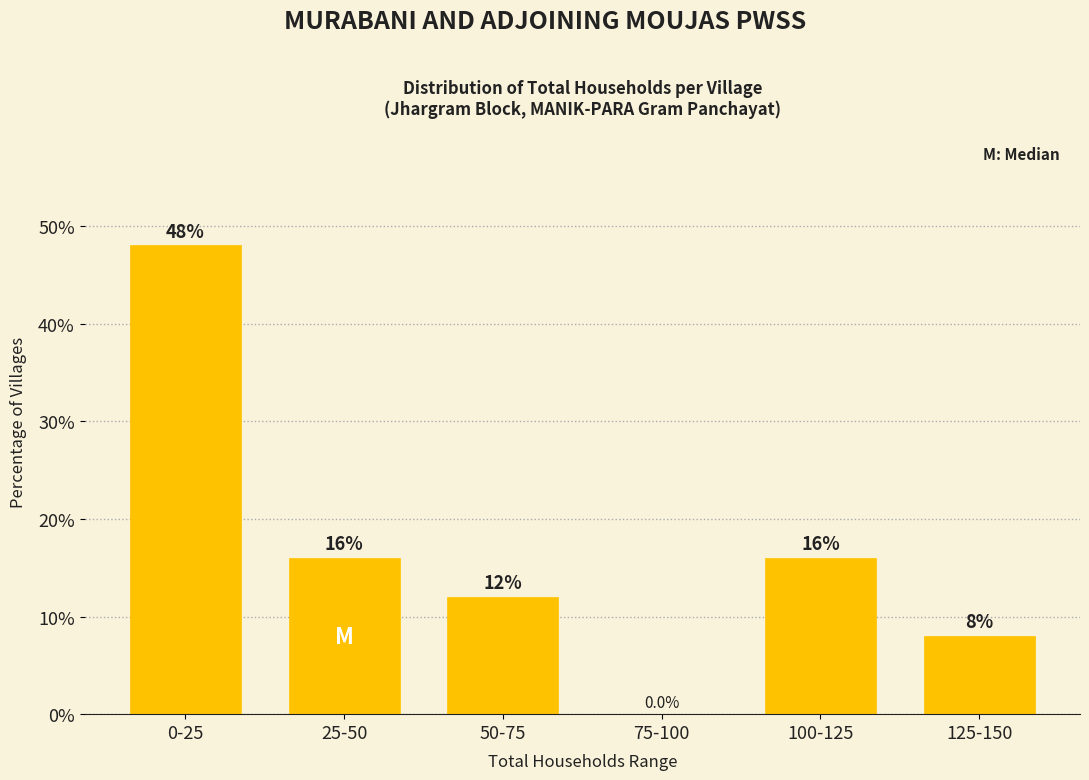

Reading right to left, list all the values displayed in this chart.

125-150=8	100-125=16	75-100=0	50-75=12	25-50=16	0-25=48